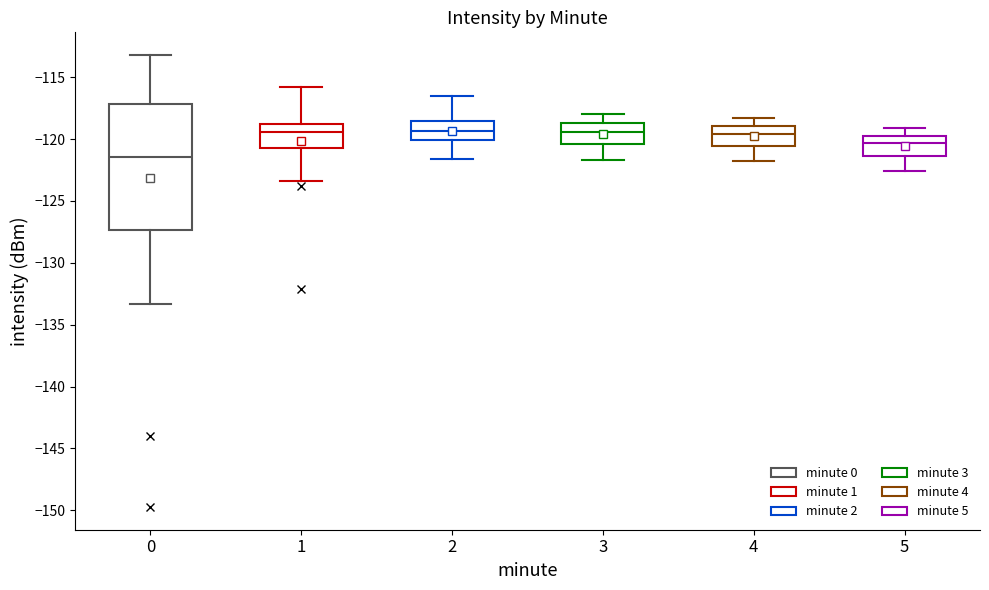

Reading left to right, read every box against the y-axis: the position of its median line, the range the box covers, and the ends of its whiskers. The values are not printed on the chart, so give them approximately, as read against the axis.

0: median -121.5, box -127.5 to -117.0, whiskers -133.5 to -113.0
1: median -119.5, box -120.5 to -118.5, whiskers -123.5 to -116.0
2: median -119.5, box -120.0 to -118.5, whiskers -121.5 to -116.5
3: median -119.5, box -120.5 to -118.5, whiskers -121.5 to -118.0
4: median -119.5, box -120.5 to -119.0, whiskers -122.0 to -118.5
5: median -120.5, box -121.5 to -119.5, whiskers -122.5 to -119.0